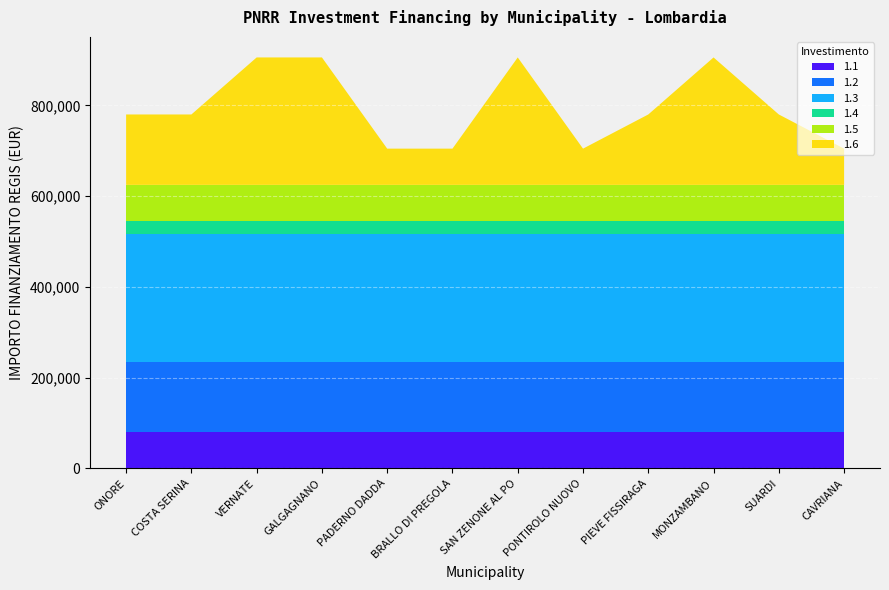

Reading left to right, extract all data points from this chart.

1.1: 79922	79922	79922	79922	79922	79922	79922	79922	79922	79922	79922	79922
1.2: 155234	155234	155234	155234	155234	155234	155234	155234	155234	155234	155234	155234
1.3: 280932	280932	280932	280932	280932	280932	280932	280932	280932	280932	280932	280932
1.4: 28902	28902	28902	28902	28902	28902	28902	28902	28902	28902	28902	28902
1.5: 79922	79922	79922	79922	79922	79922	79922	79922	79922	79922	79922	79922
1.6: 155234	155234	280932	280932	79922	79922	280932	79922	155234	280932	155234	79922